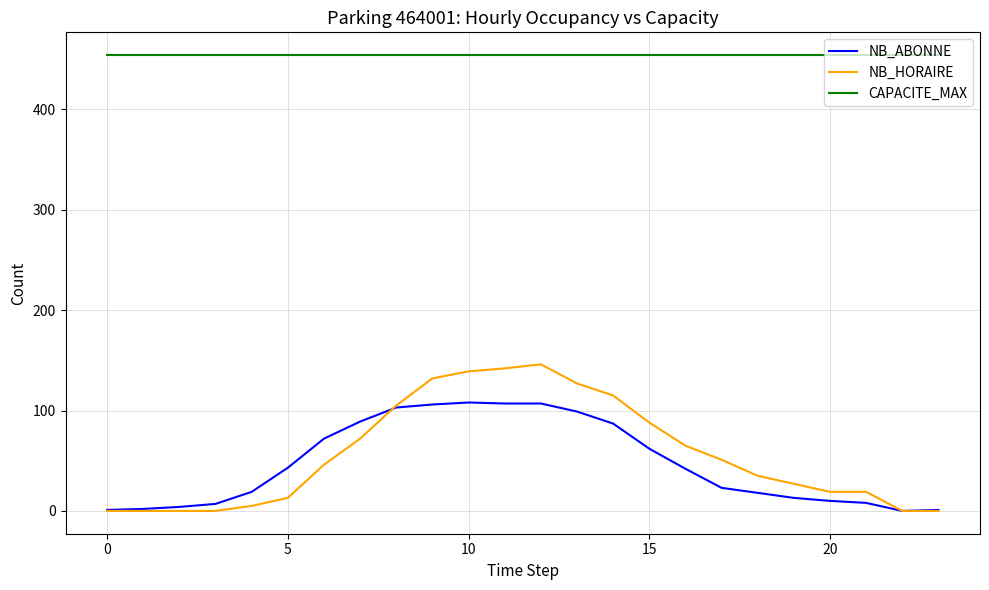

True or false: CAPACITE_MAX and NB_HORAIRE intersect in this chart.

False